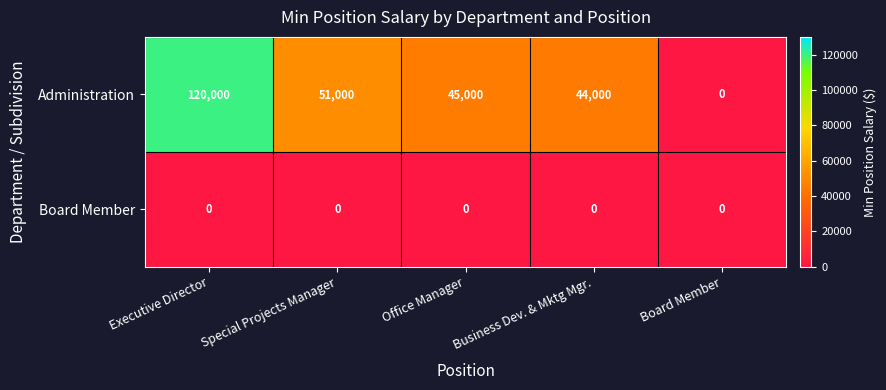

Which series has the largest range (max minus min)?

Administration